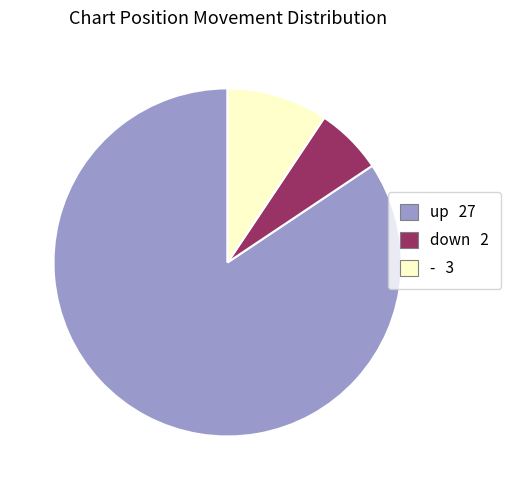

Do - 3 and down 2 together represent more than half of the pie?

No